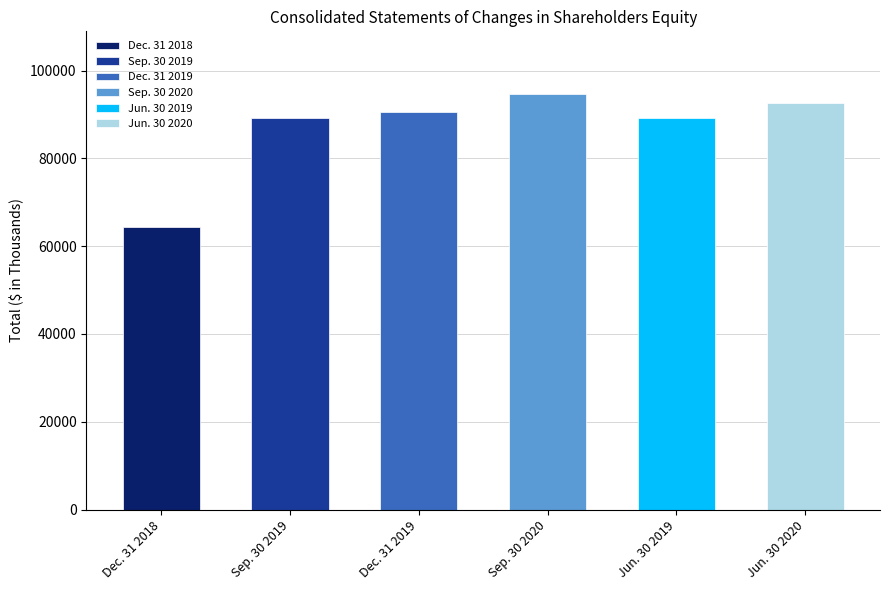

Rank the categories by value from highest to lowest.

Sep. 30 2020, Jun. 30 2020, Dec. 31 2019, Sep. 30 2019, Jun. 30 2019, Dec. 31 2018